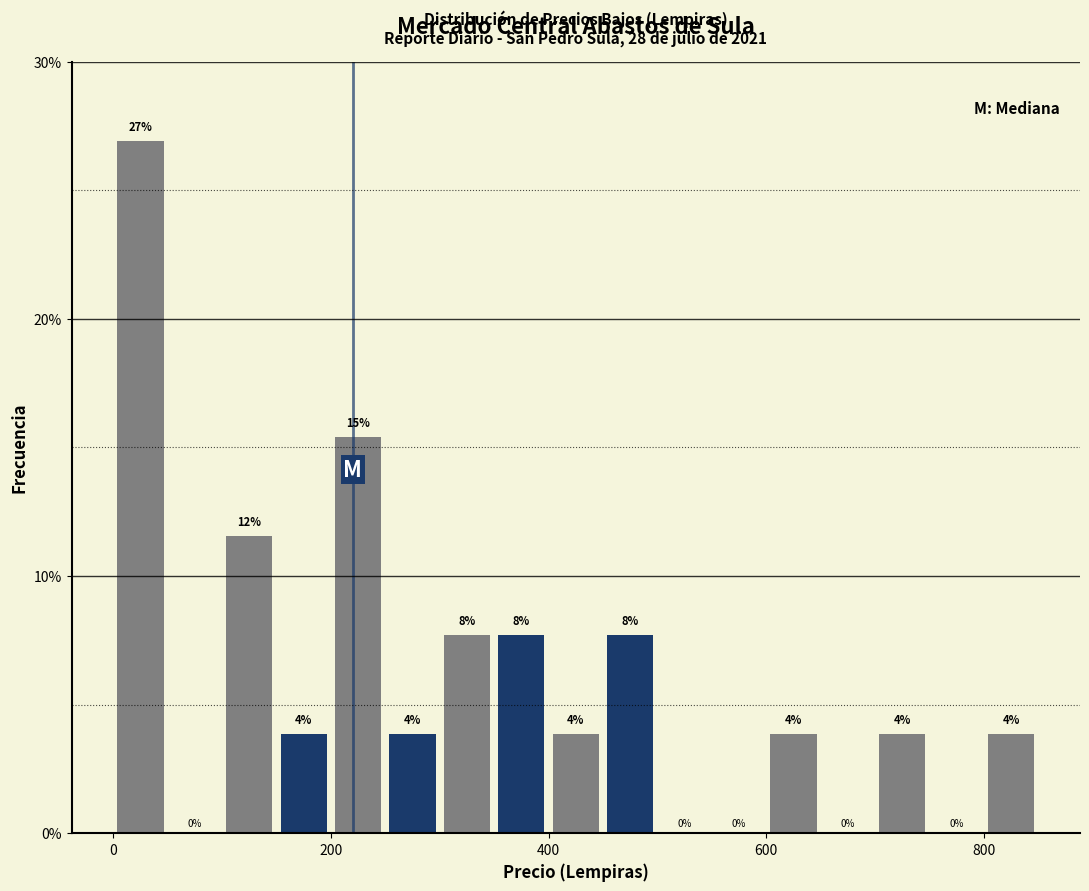

Read against the x-axis, roughly where is the centre of the tallest bar?

20